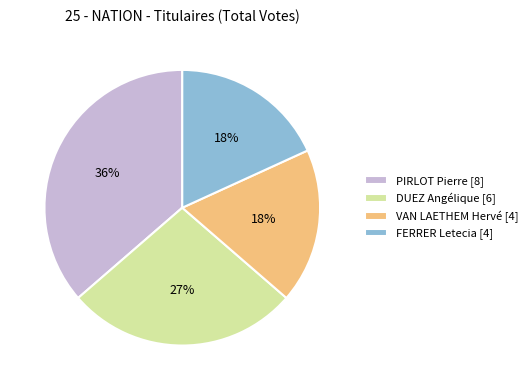

To the nearest percent, what is the difference between the largest and smallest slice percentages?

18%